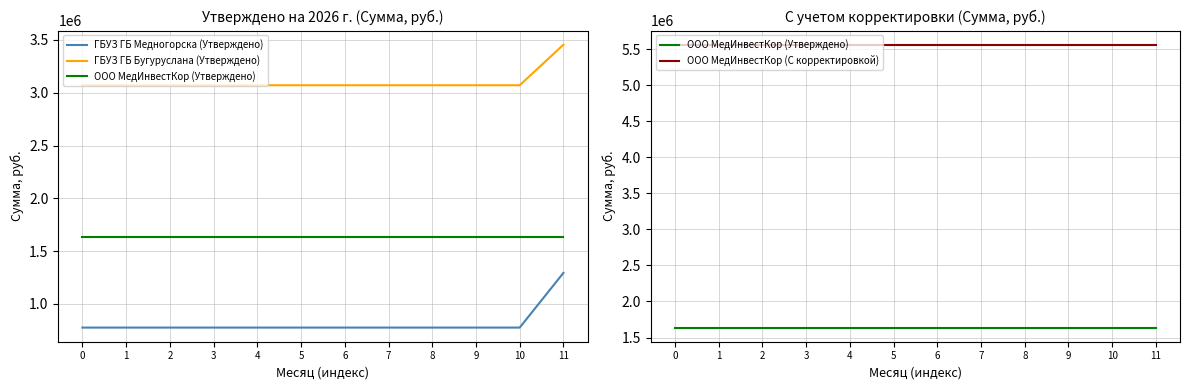

Between 9 and 7, which is larger?

9